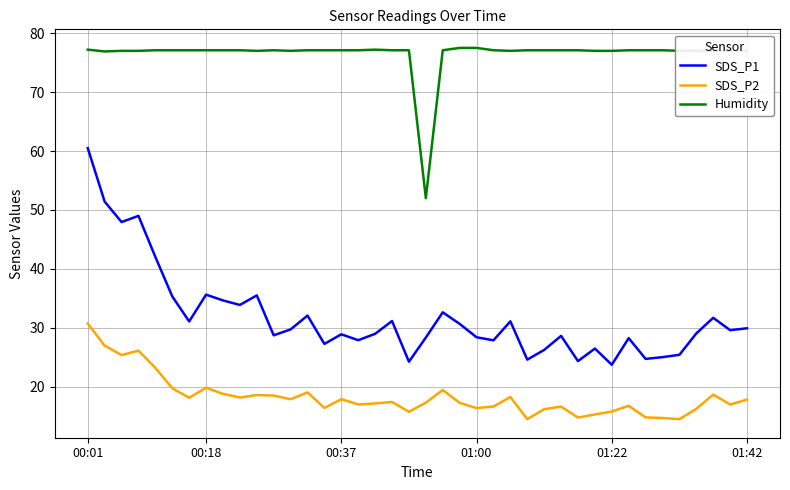

What is the difference between the maximum and minimum values in the SDS_P2 series?

16.2